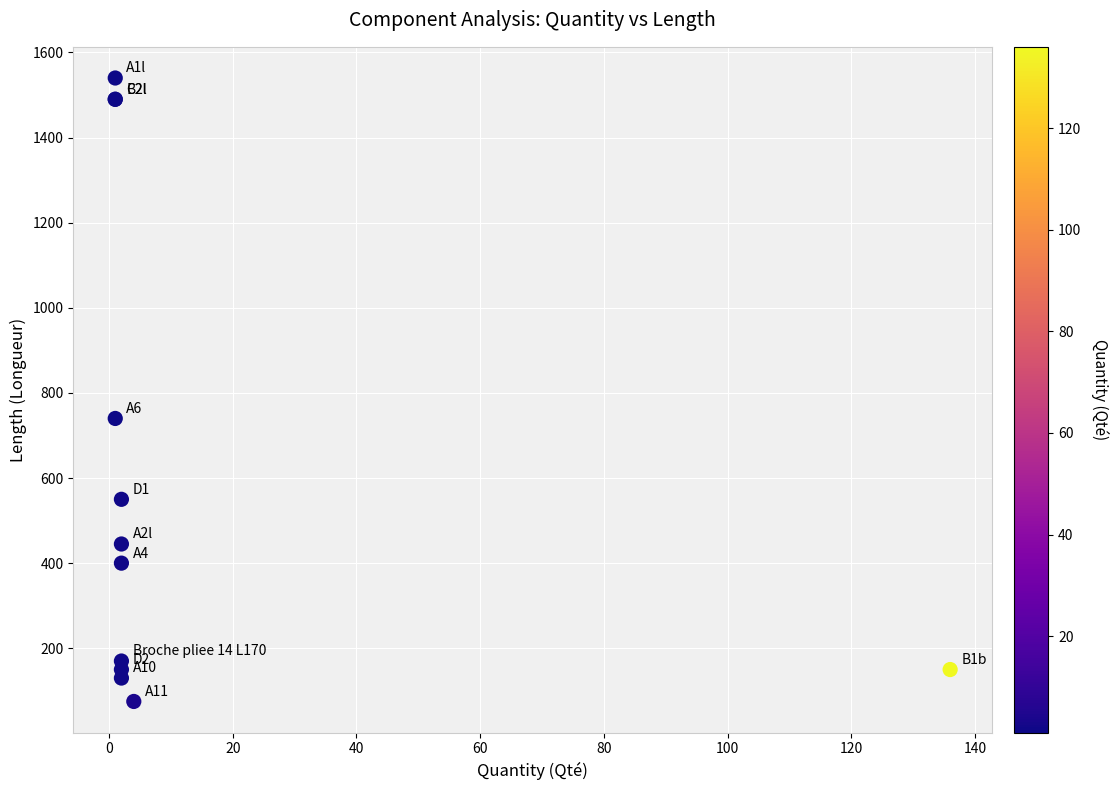

What Y value in the scatter plot is closest to 807?

740